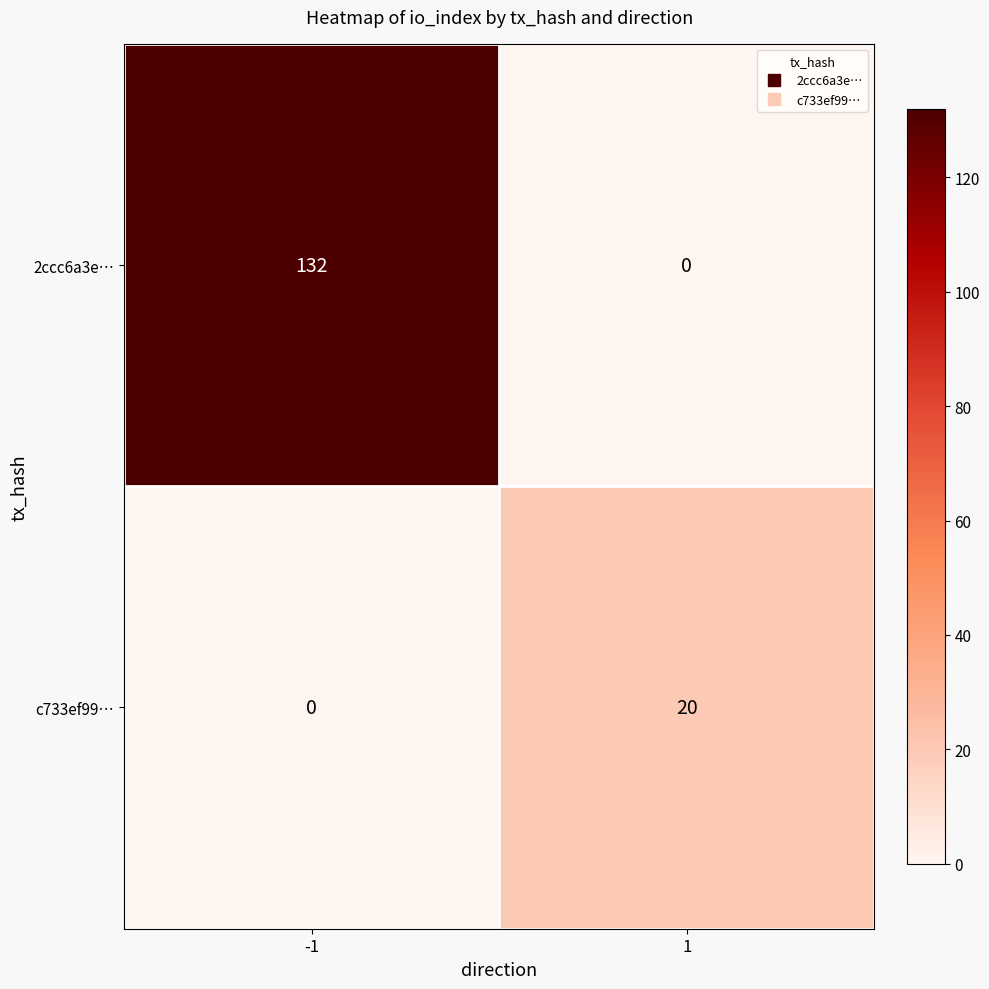

Reading right to left, transcribe all the data shown in this chart.

2ccc6a3e…: 1=0	-1=132
c733ef99…: 1=20	-1=0